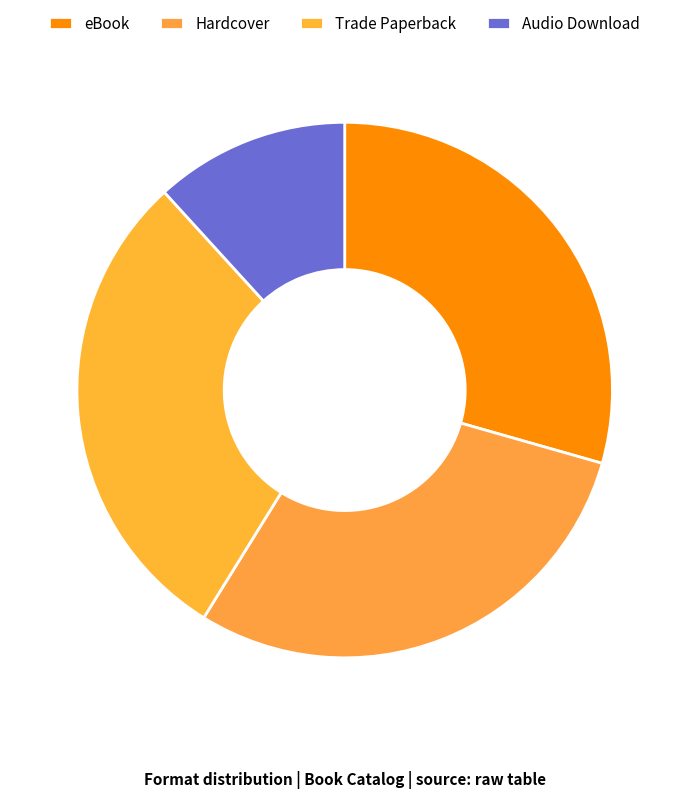

How many segments does this pie chart have?

4